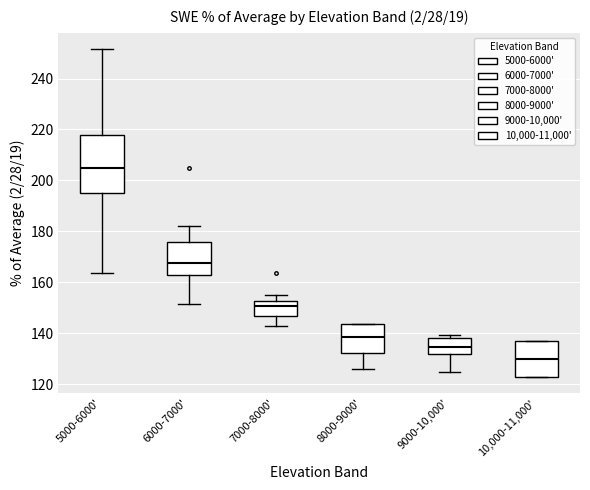

Reading left to right, transcribe this box plot: for each box, give where its median line is, the range the box spans, and where its two whiskers end, as read against the y-axis. The values are not printed on the chart, so give them approximately, as read against the axis.

5000-6000': median 204, box 194 to 218, whiskers 164 to 252
6000-7000': median 168, box 162 to 176, whiskers 152 to 182
7000-8000': median 150, box 146 to 152, whiskers 142 to 154
8000-9000': median 138, box 132 to 144, whiskers 126 to 144
9000-10,000': median 134, box 132 to 138, whiskers 124 to 140
10,000-11,000': median 130, box 122 to 138, whiskers 122 to 138